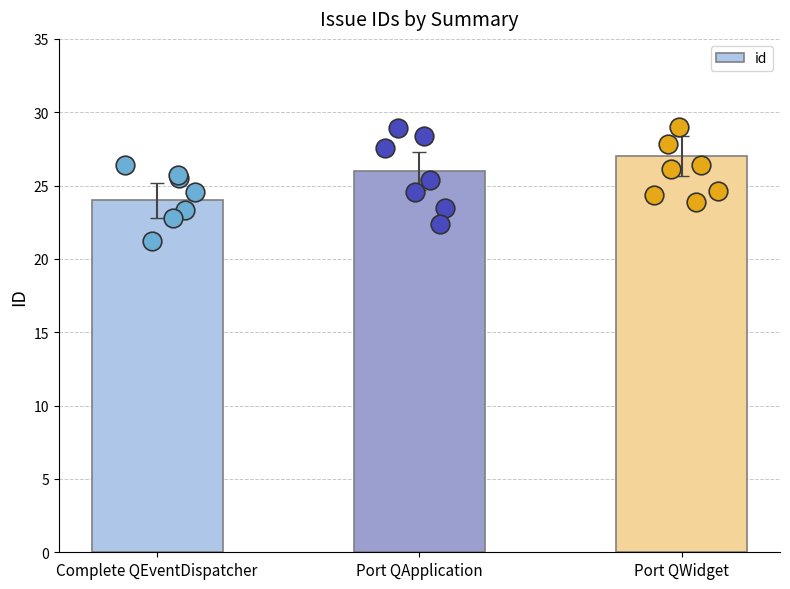

Between Port QApplication and Complete QEventDispatcher, which is larger?

Port QApplication